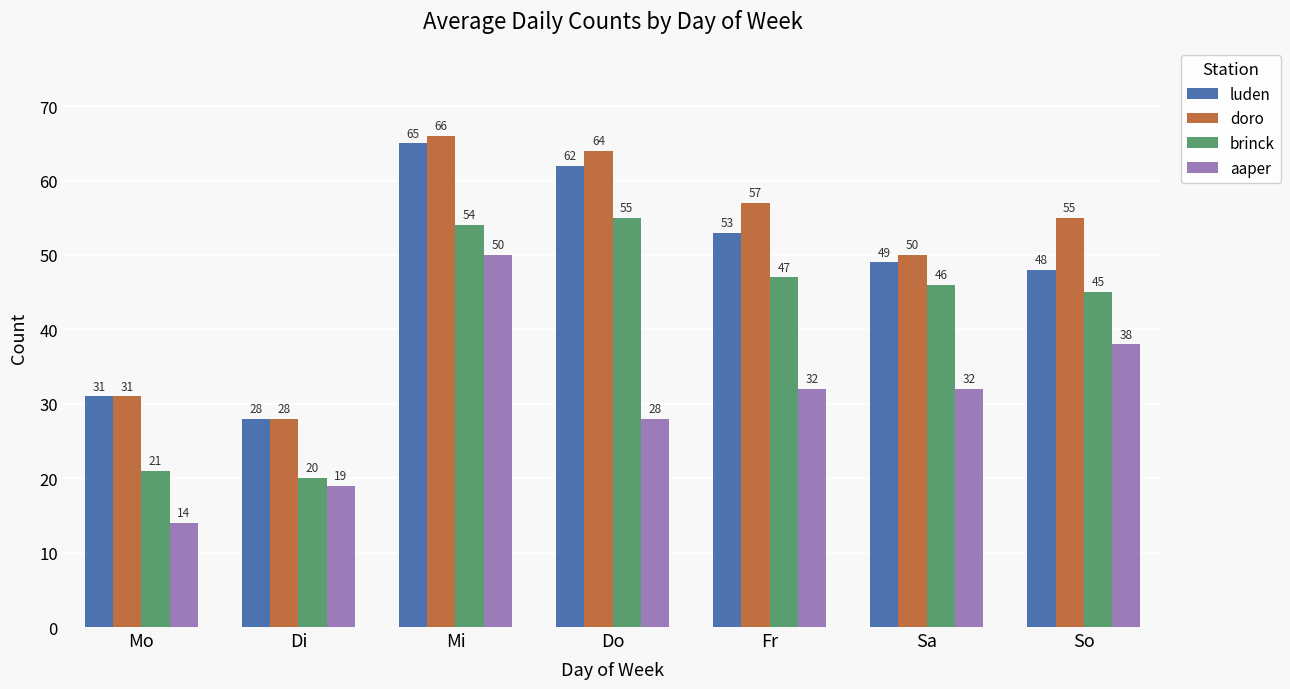

What is the difference between the highest and lowest values at Fr?

25